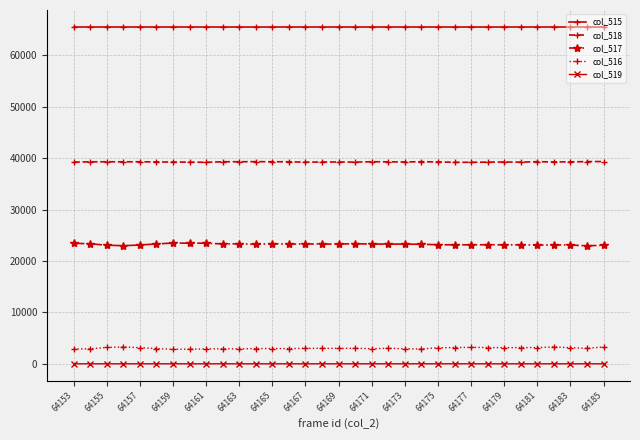

True or false: col_519 and col_518 cross at least once.

False